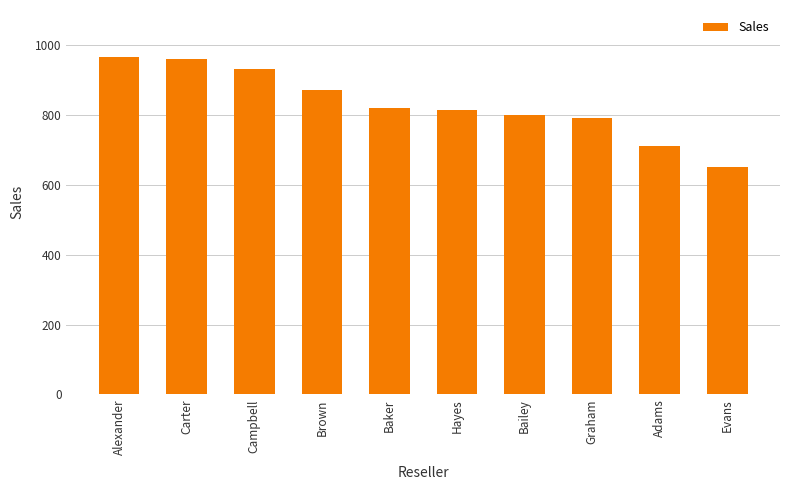

Reading left to right, what are all the values shown in this chart?

Alexander=965	Carter=960	Campbell=930	Brown=870	Baker=820	Hayes=815	Bailey=800	Graham=790	Adams=710	Evans=650